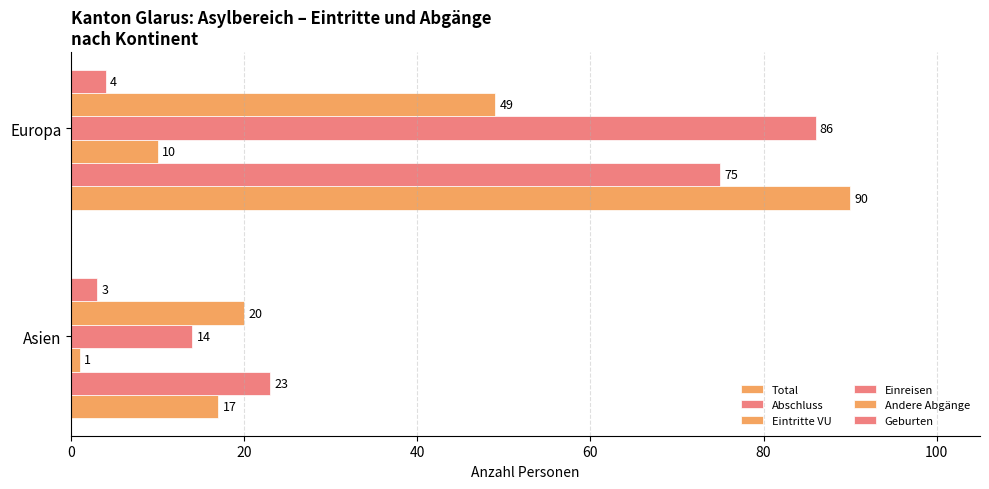

What is the sum of all Andere Abgänge values?

69